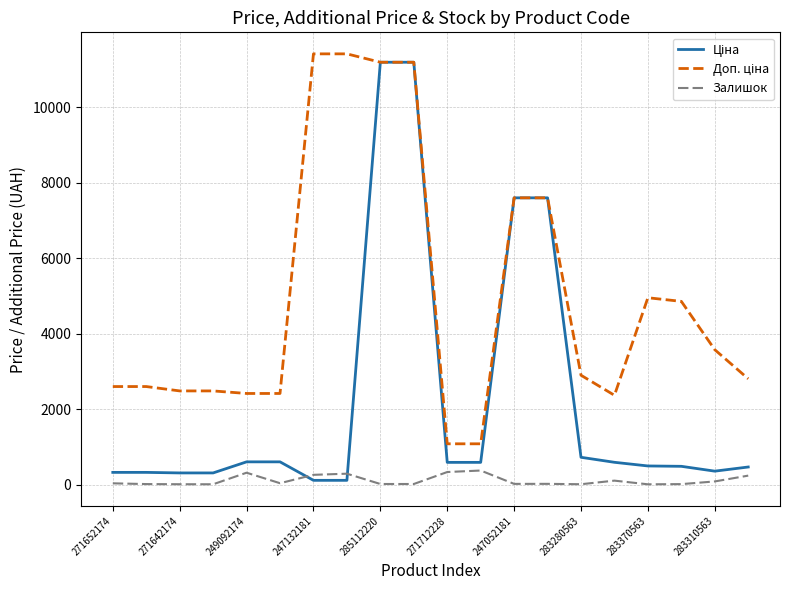

What is the greatest value displayed?

11410.0